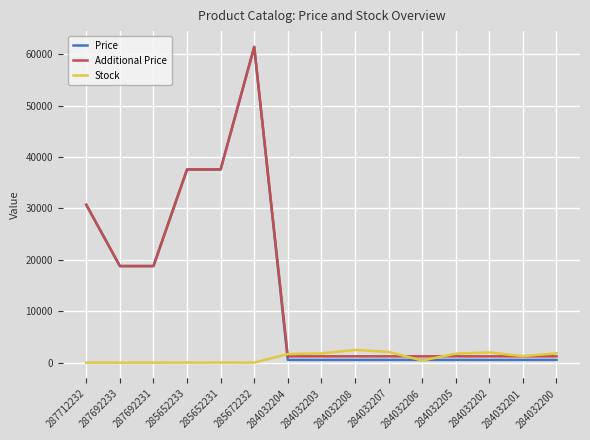

What is the average value of the Additional Price series?

14403.4